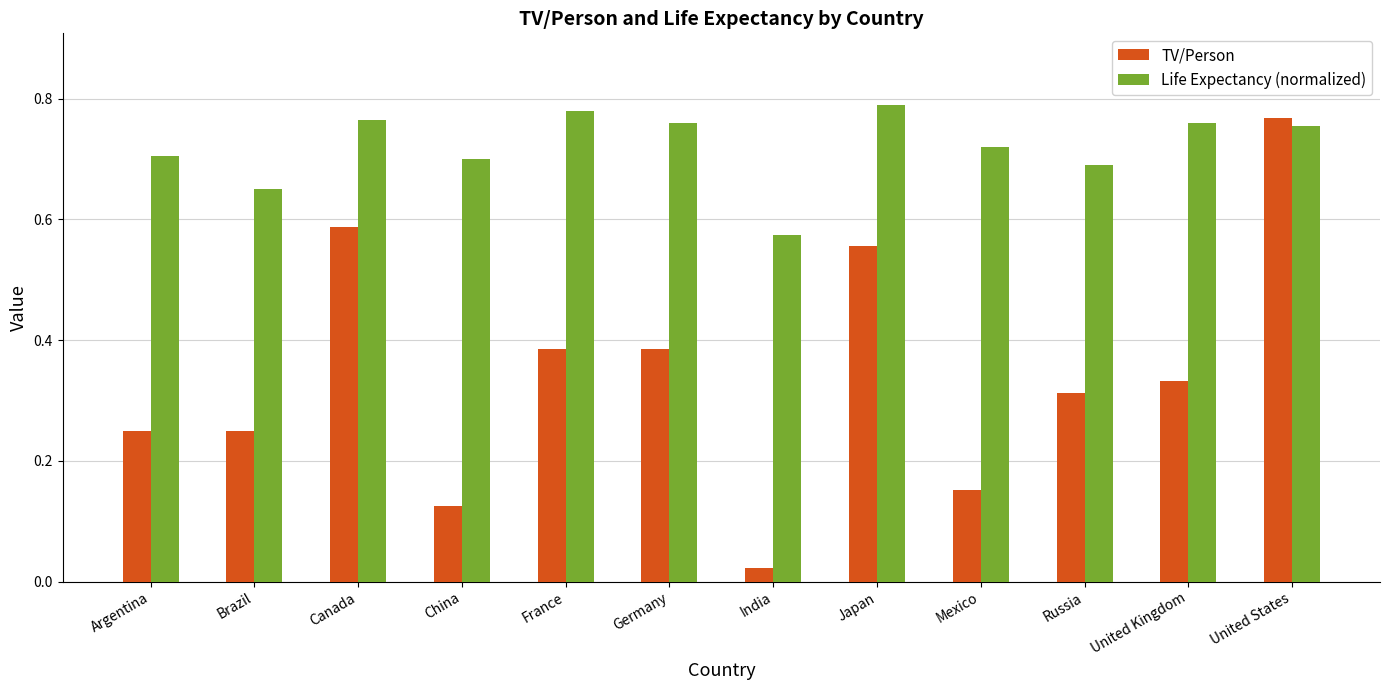

Count the number of data series in this chart.

2